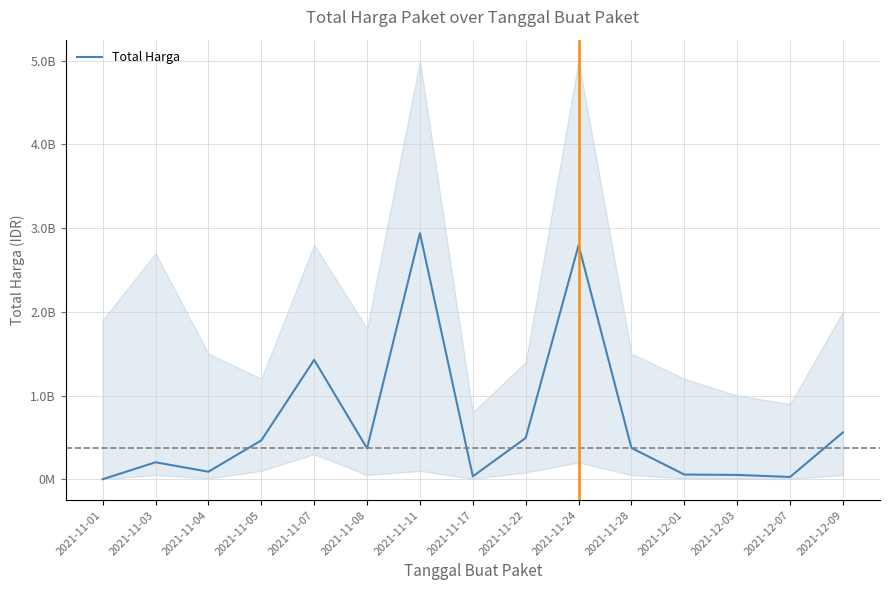

At which category does the data reach its first local peak?

2021-11-03